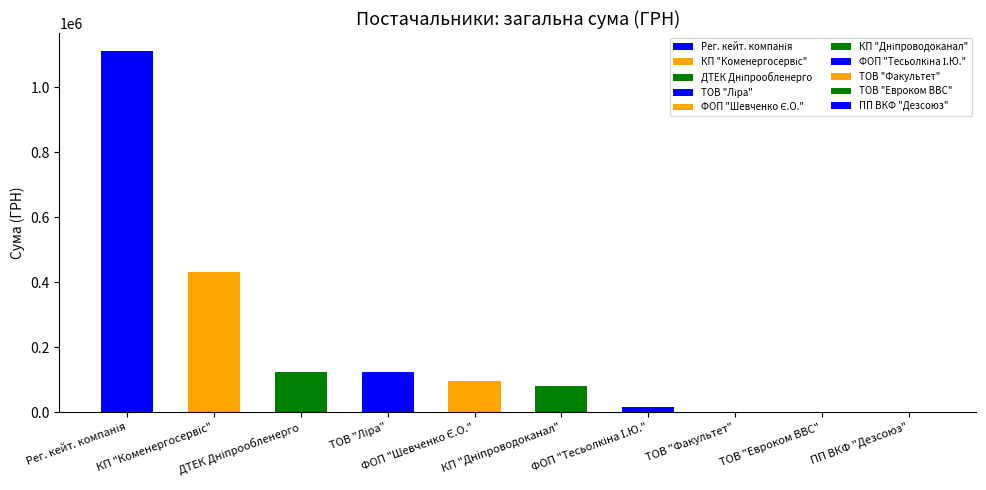

What is the average value?

198673.4